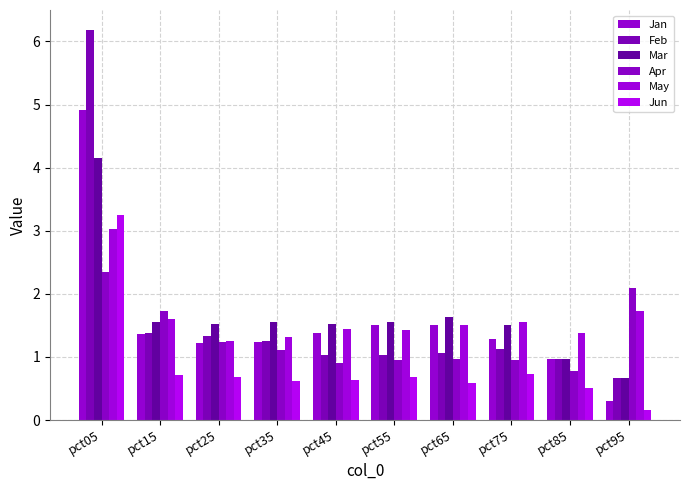

Does the chart contain any negative values?

No